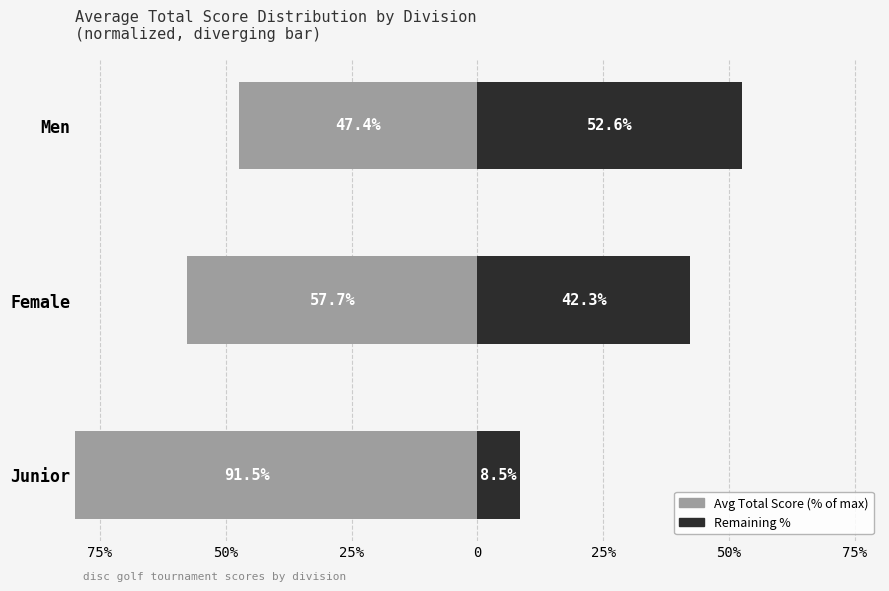

What is the sum of all Avg Total Score (normalized %) values?

-196.6